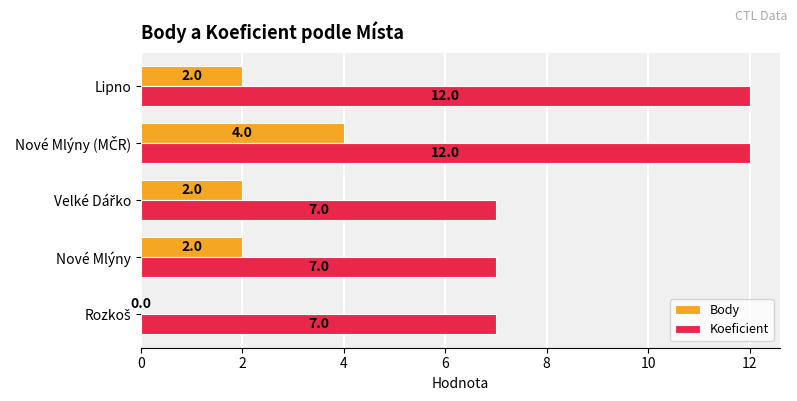

What is the sum of all Koeficient values?

45